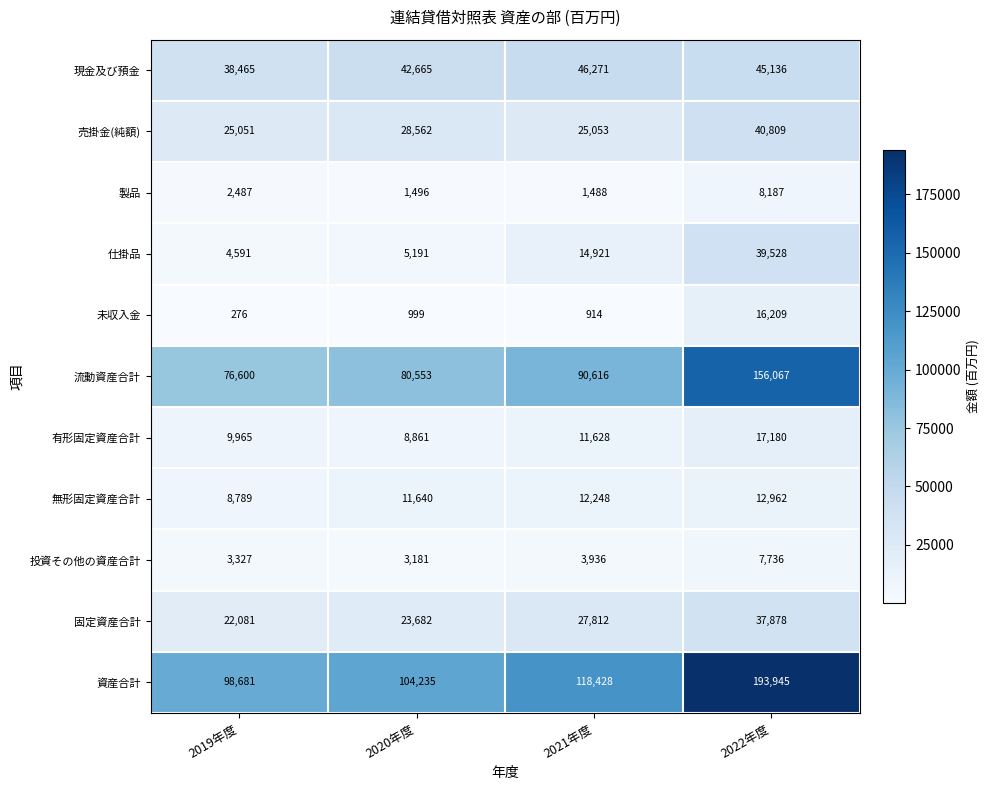

What is the approximate value of 投資その他の資産合計 at 2020年度, to the nearest 100?

3200